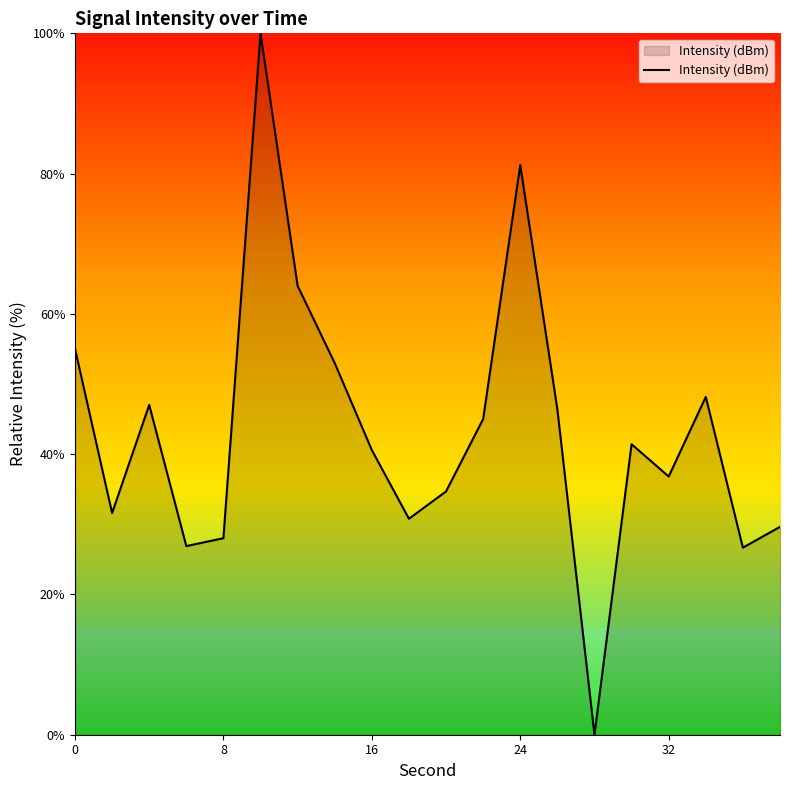

What is the difference between the maximum and minimum values?

100.0